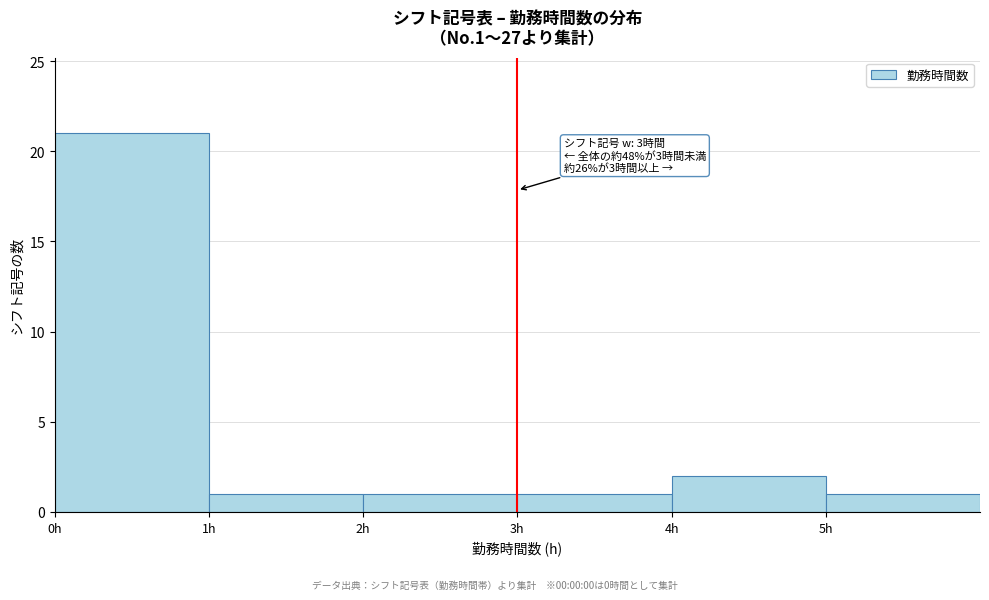

Which range on the x-axis has the tallest bar?

0 to 1